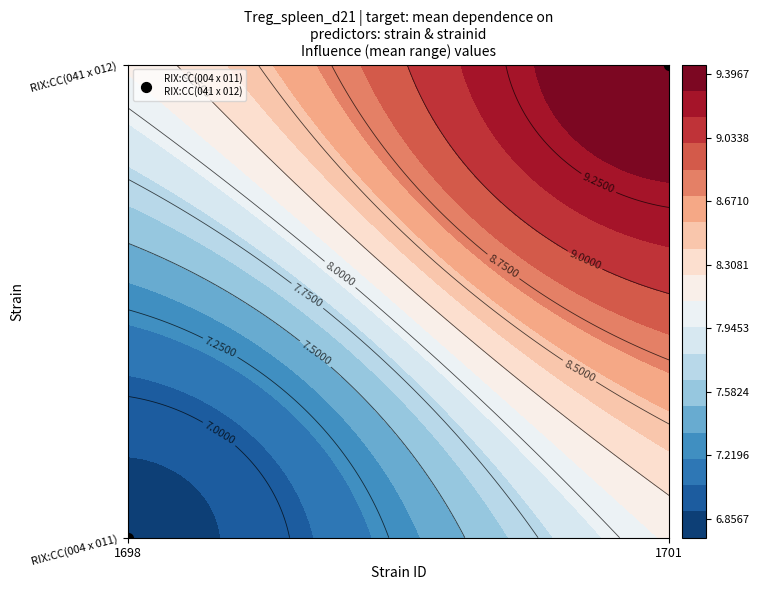

List the labels in order of value, largest first.

1701, 1698